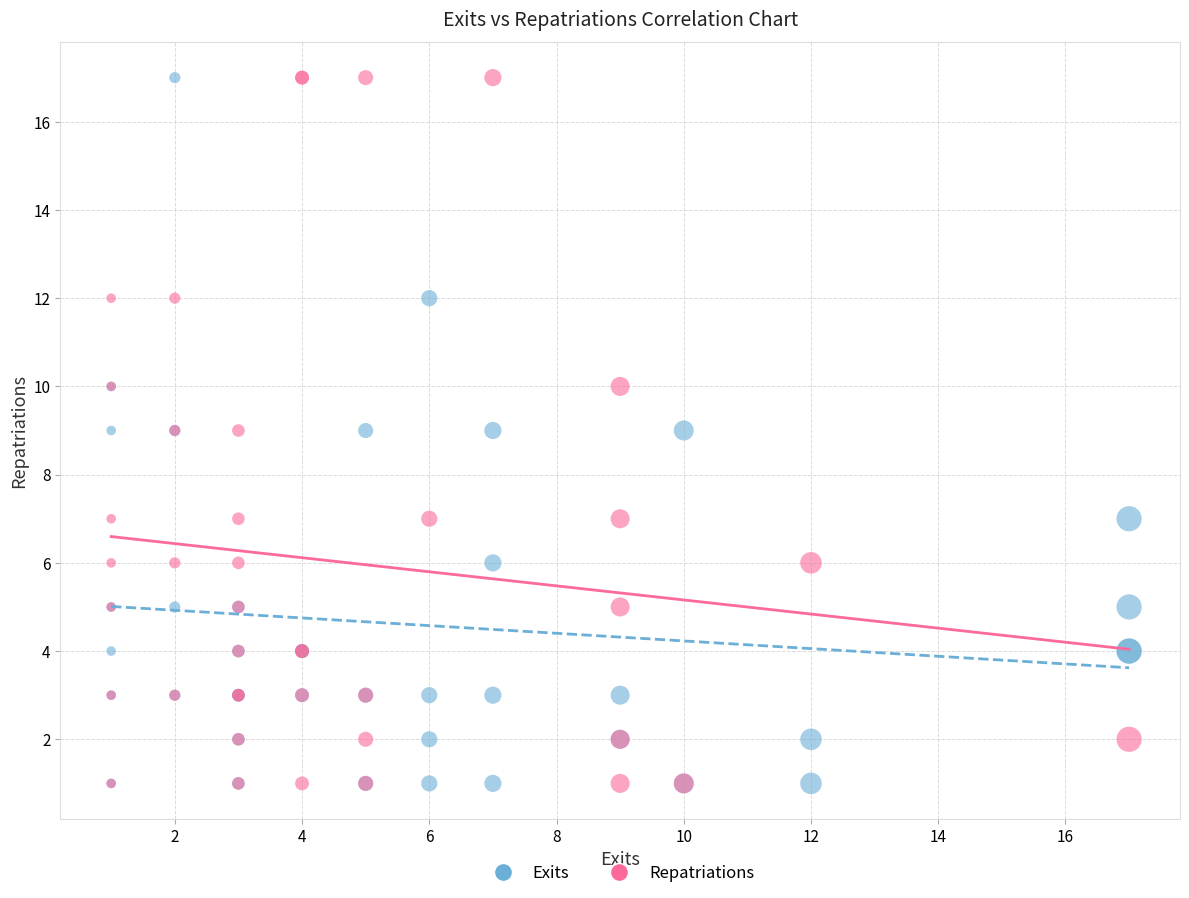

What are all the series names shown in the legend?

Exits, Repatriations